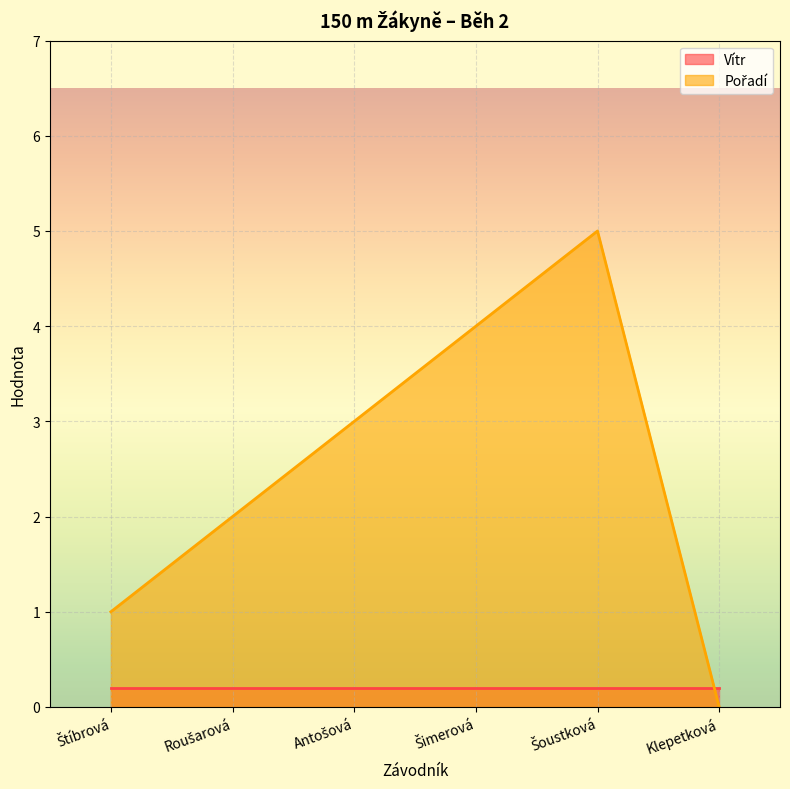

How many lines are shown in the chart?

2